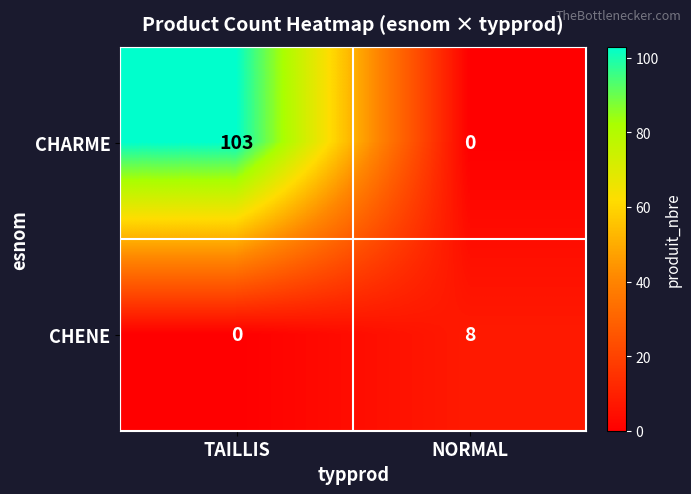

At how many categories does at least one series exceed 48?

1